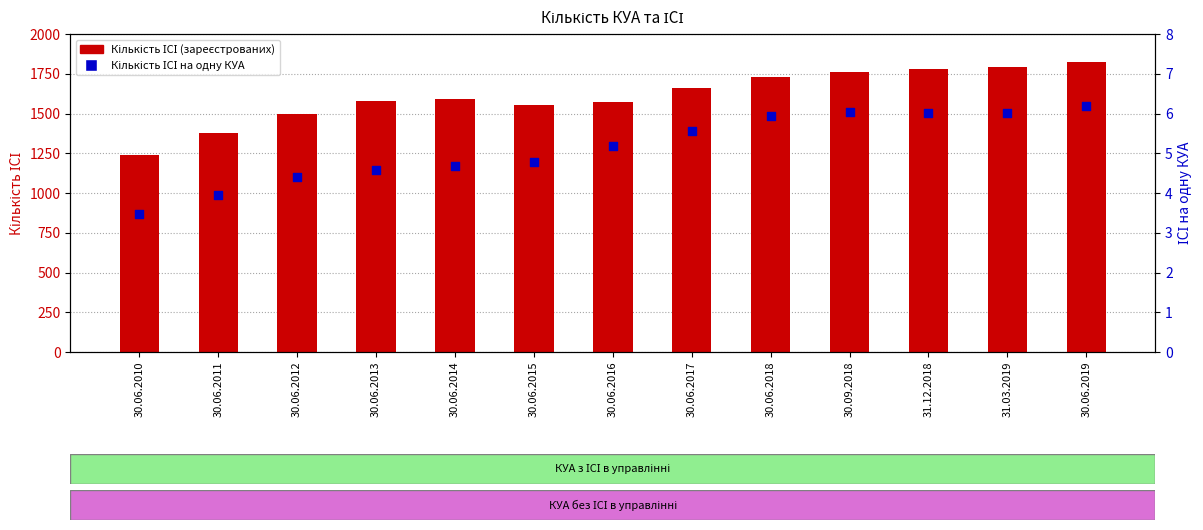

What are all the series names shown in the legend?

Кількість ІСІ (зареєстрованих), Кількість ІСІ на одну КУА